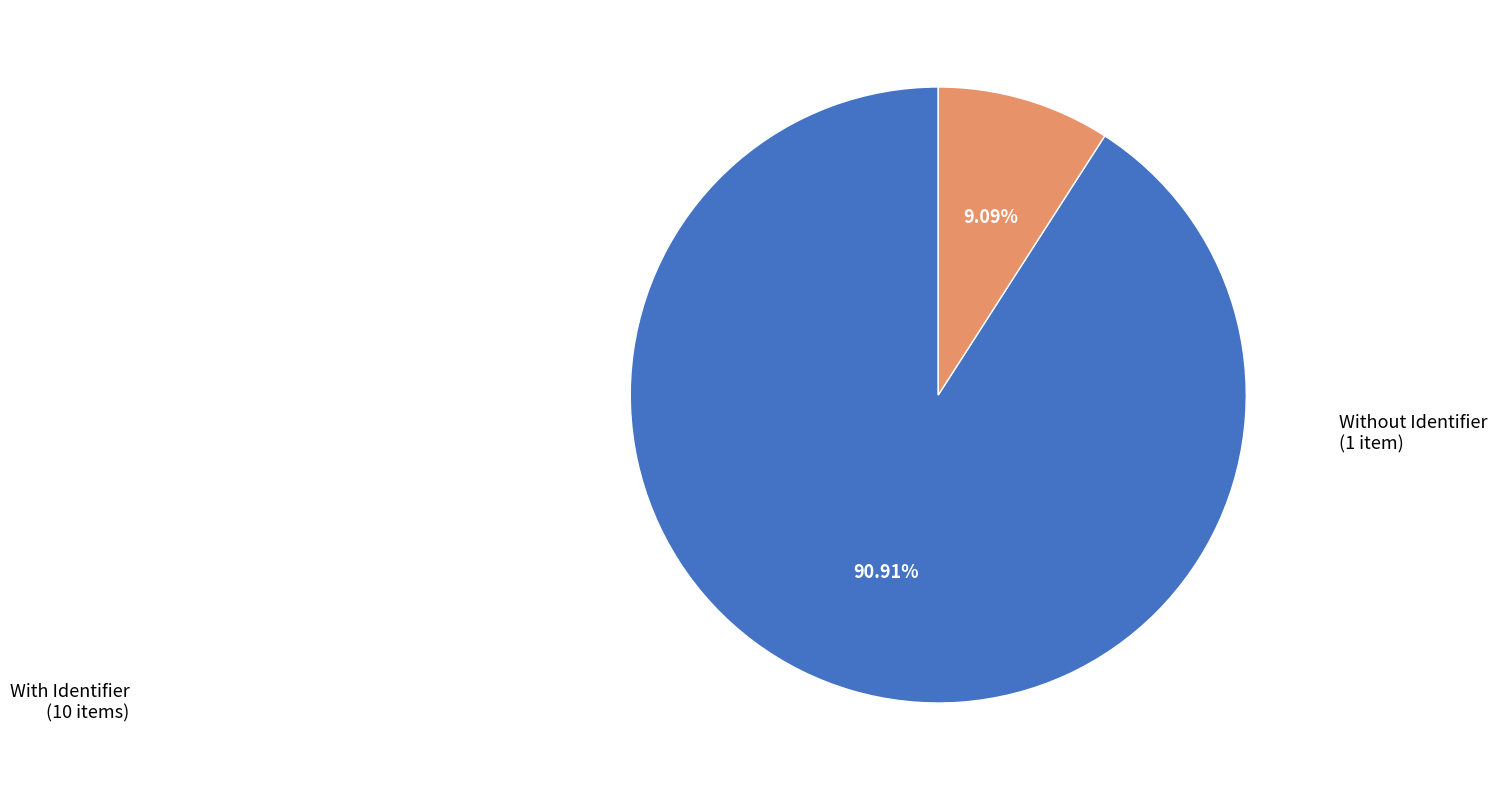

Does any single category account for the majority?

Yes